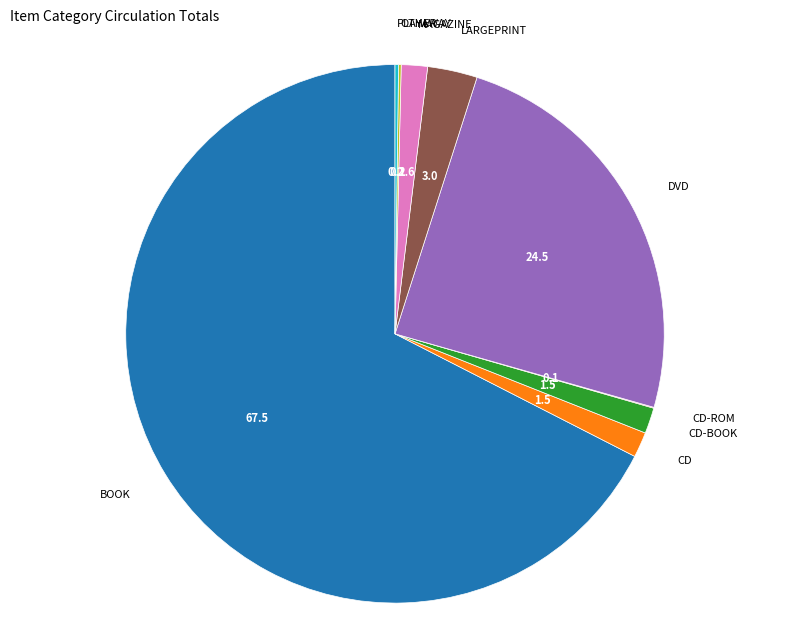

Do CD and CD-BOOK together represent more than half of the pie?

No